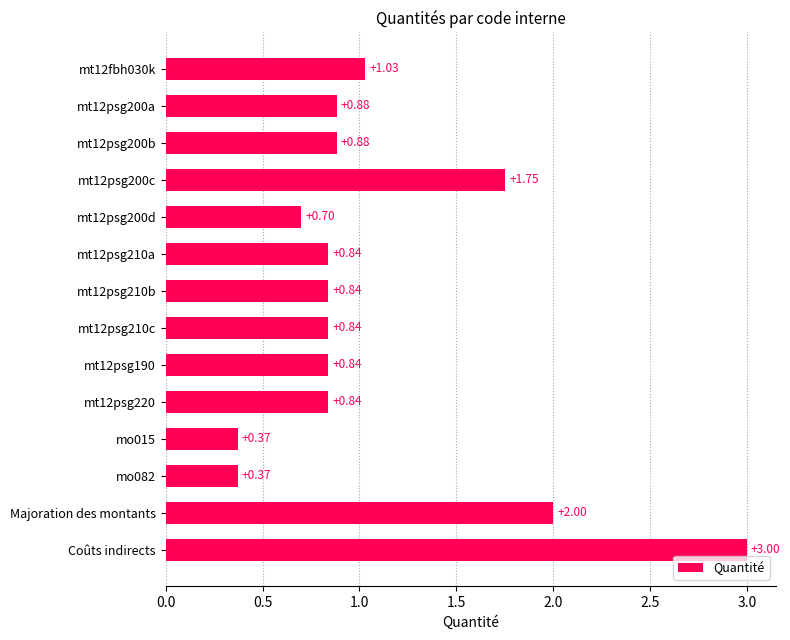

Which label corresponds to the largest value in the chart?

Coûts indirects